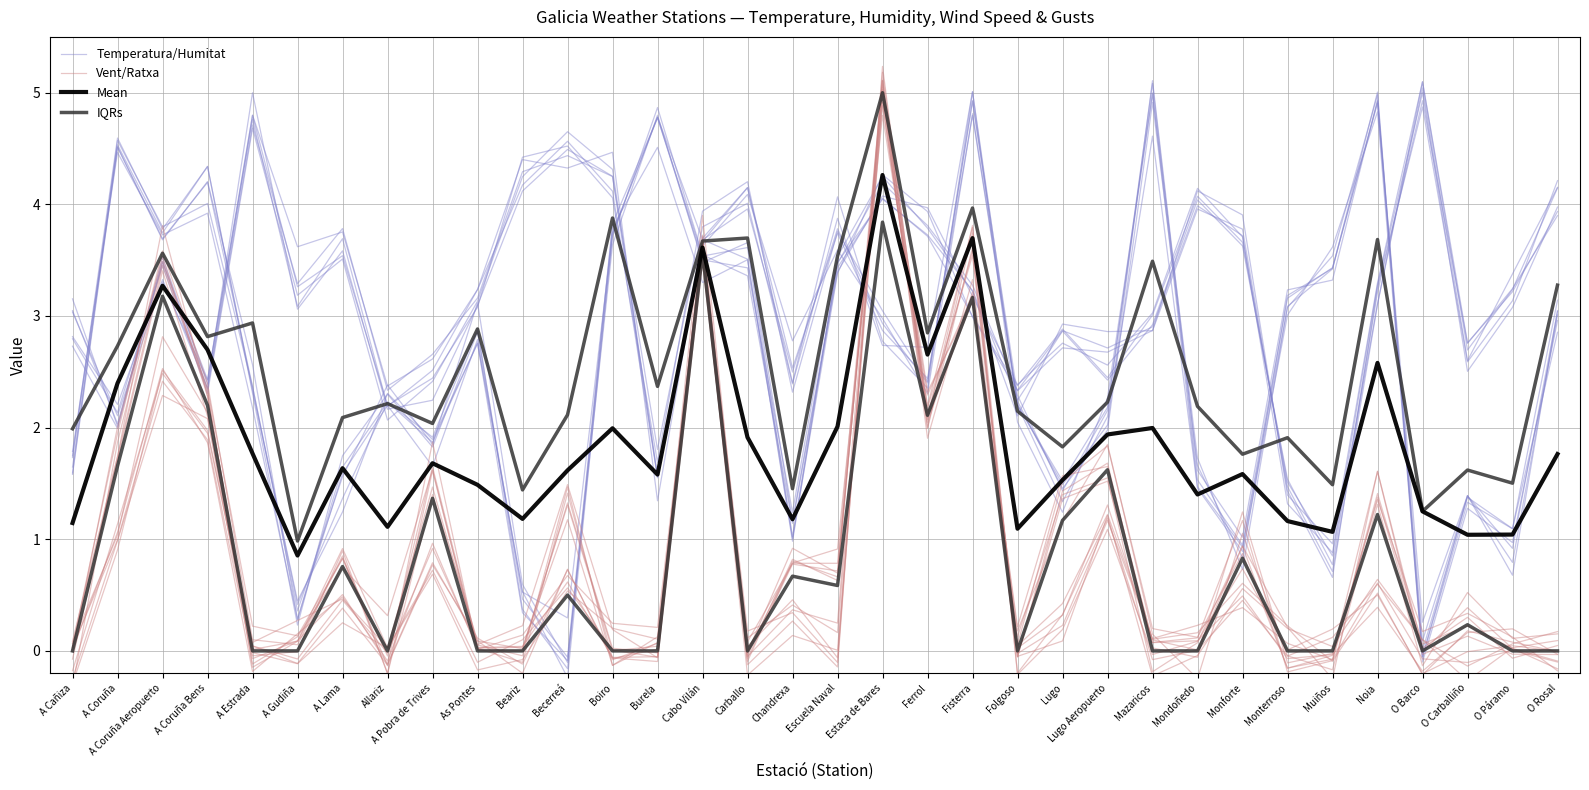

At how many categories does at least one series exceed 2?

25